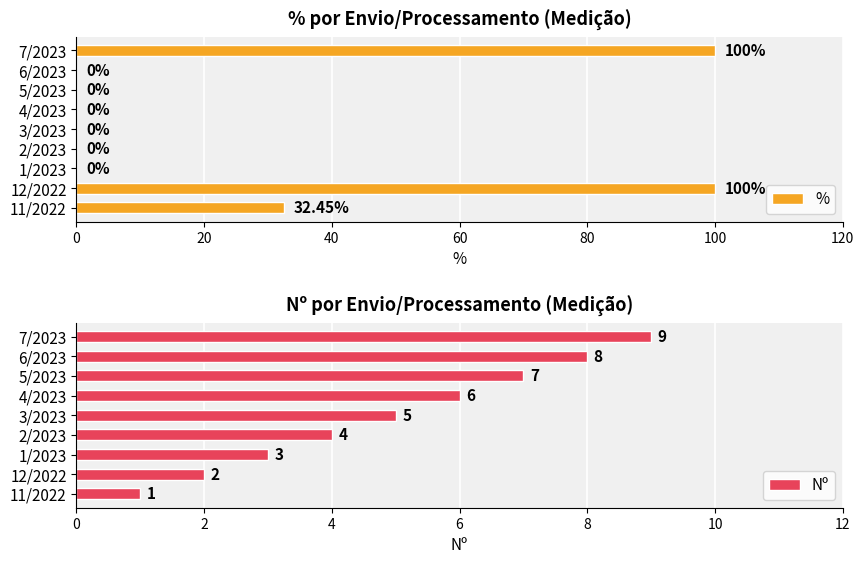

Which series has the largest total across all categories?

%